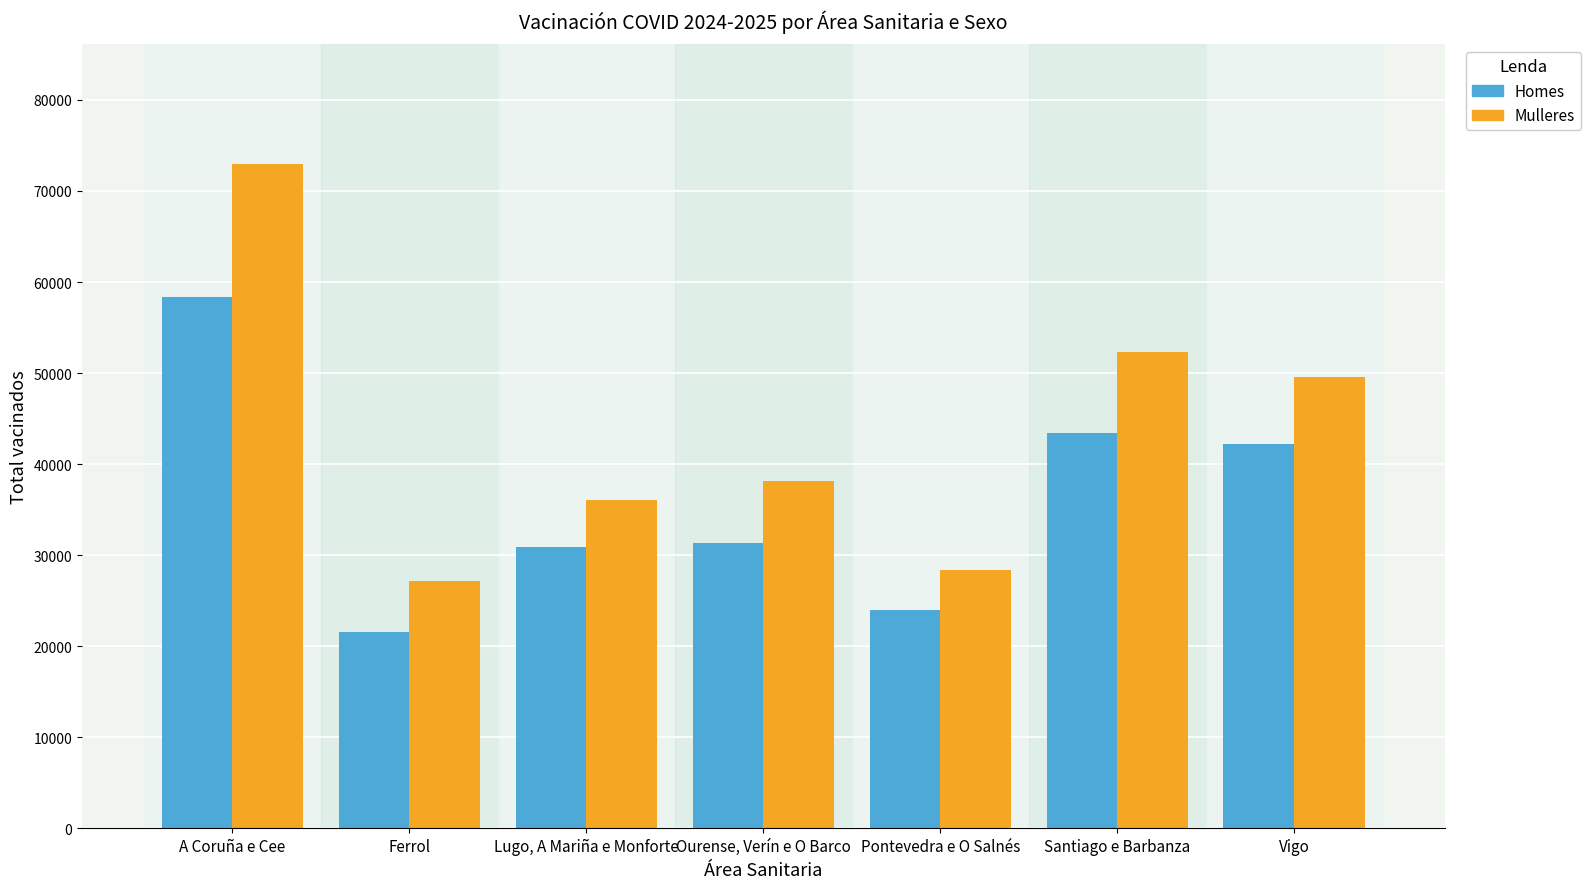

What is the label of the 7th bar from the left?

Vigo